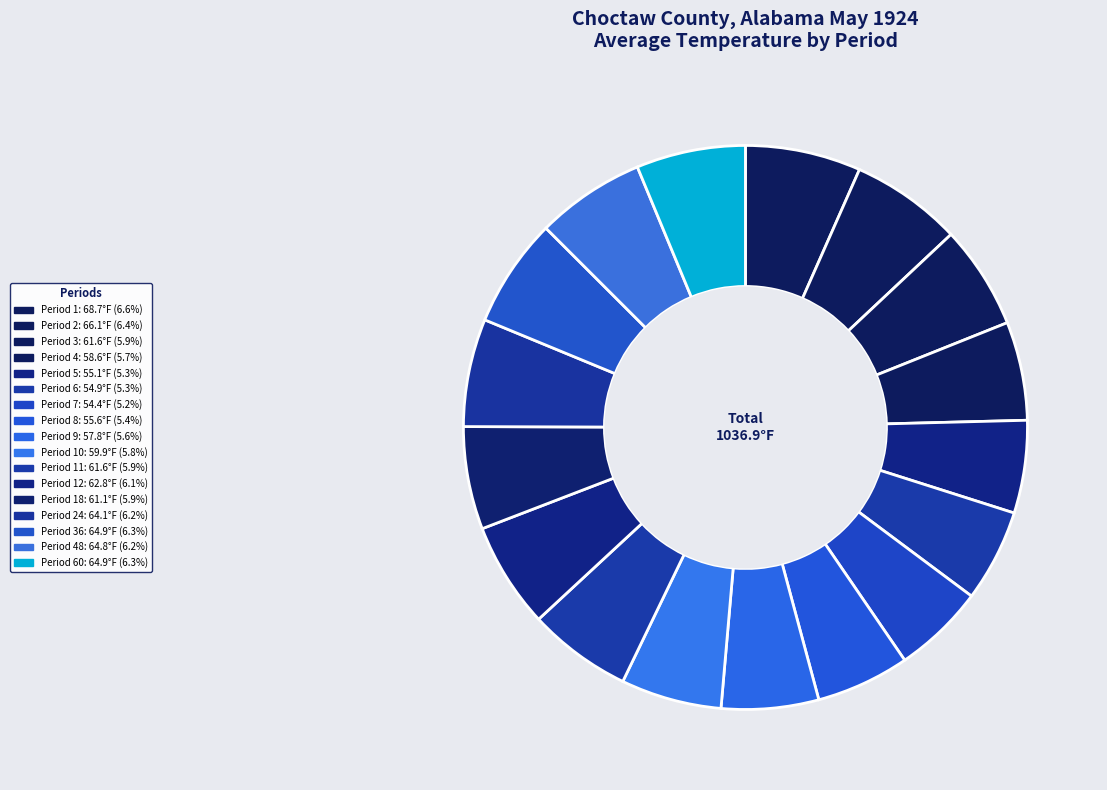

How many segments does this pie chart have?

17